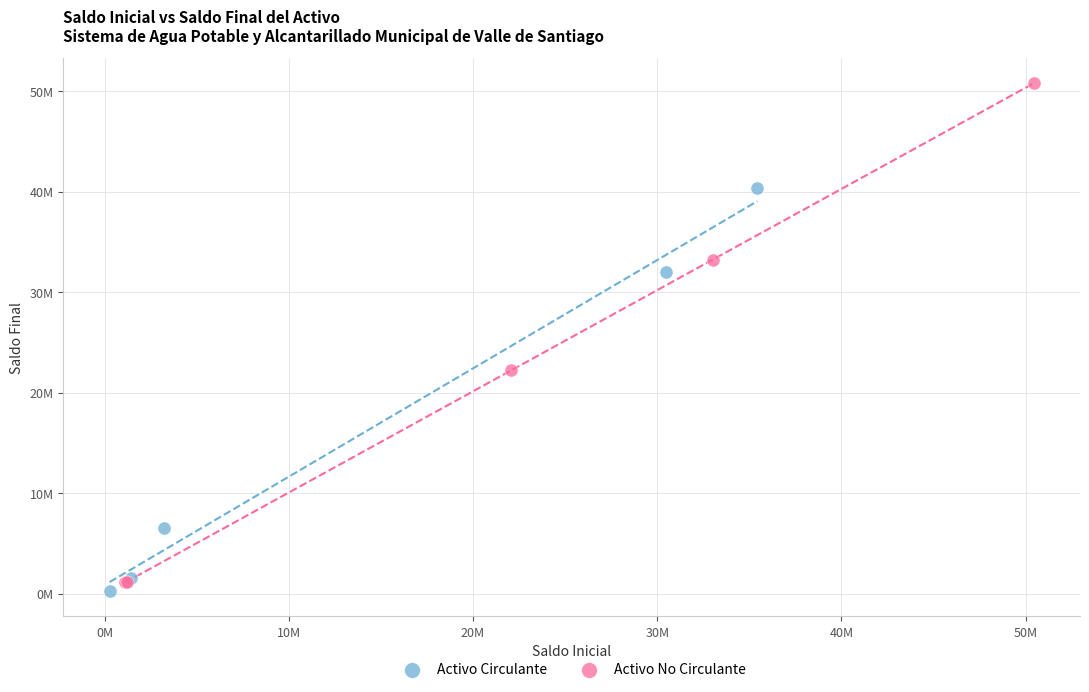

Which series contains the highest Y value?

Activo No Circulante